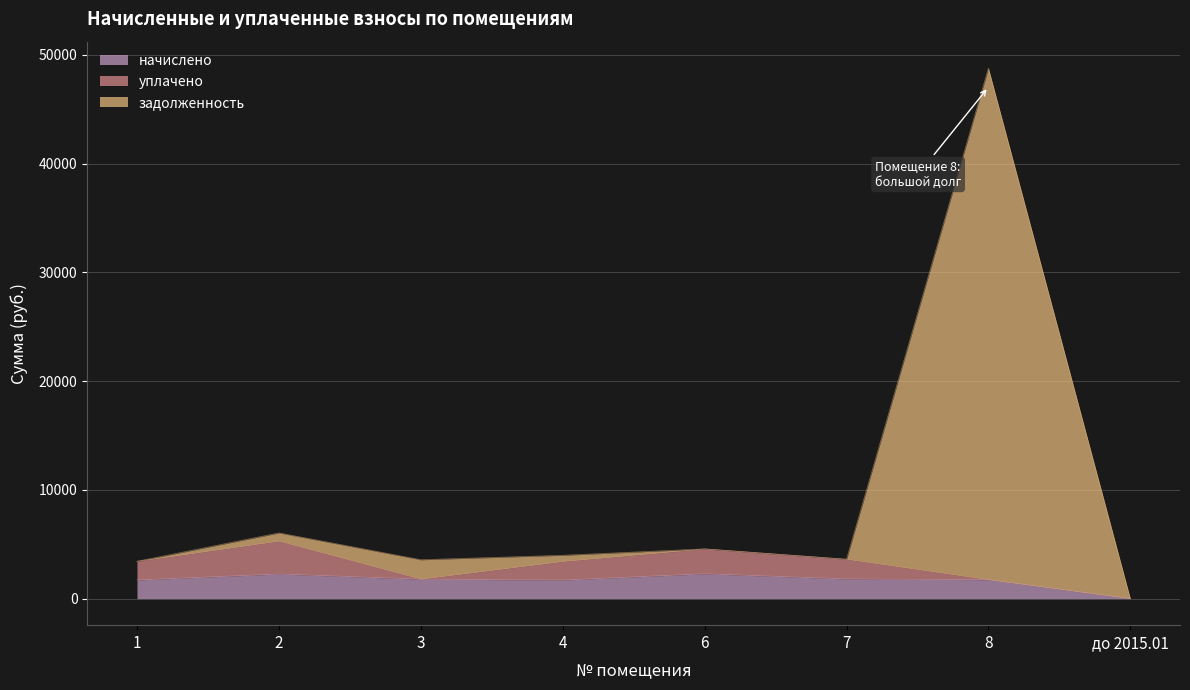

What are all the series names shown in the legend?

начислено, уплачено, задолженность